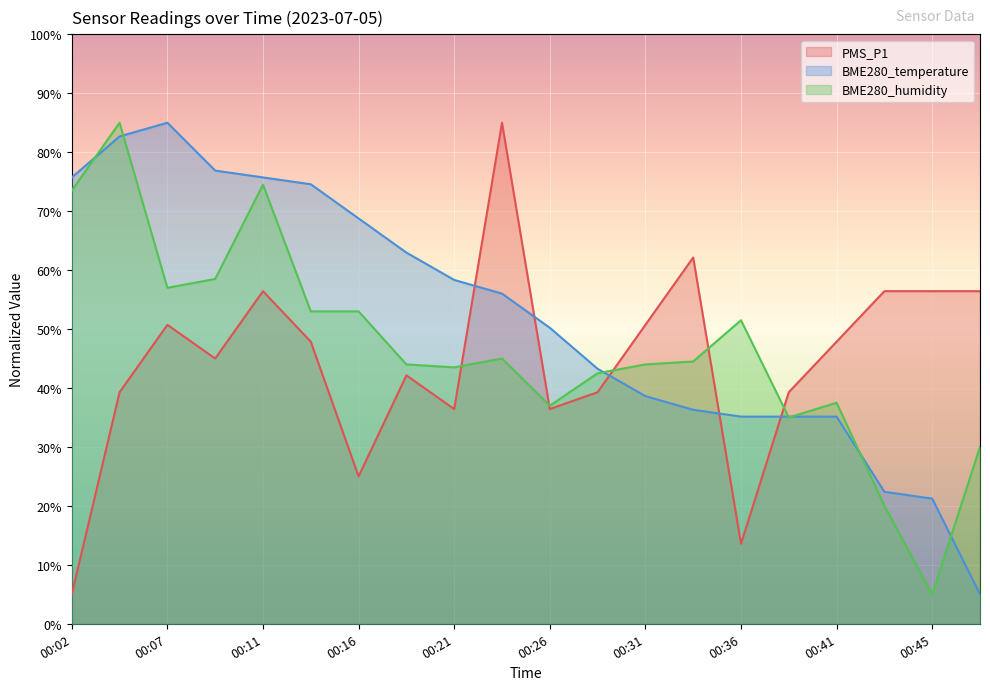

At 00:07, list the series in order from smallest to largest.

PMS_P1, BME280_humidity, BME280_temperature